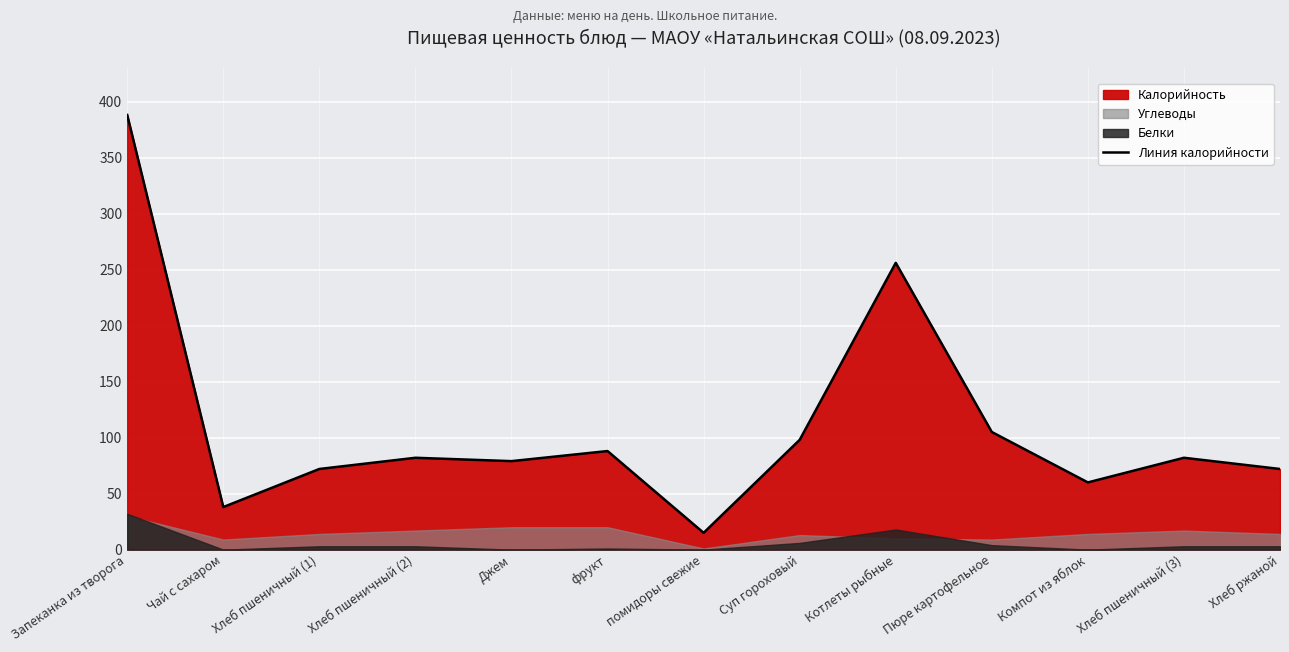

What is the label of the 8th point from the right?

фрукт